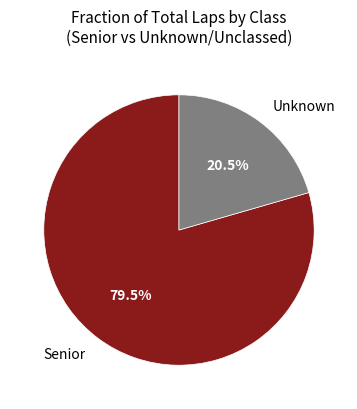

Count the number of slices in the pie.

2